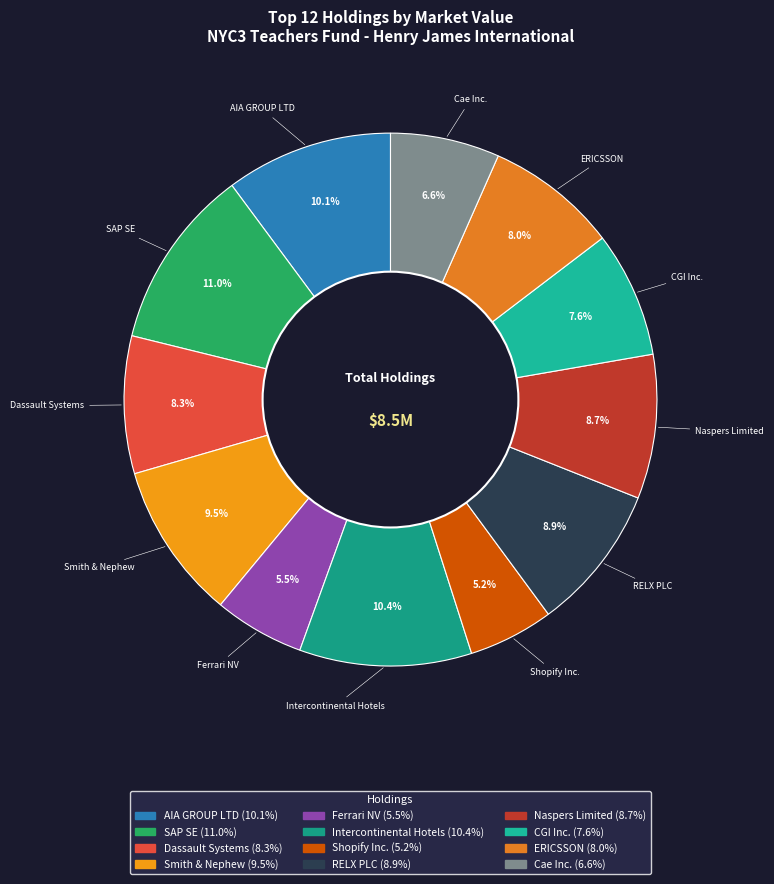

How many slices are in this pie chart?

12